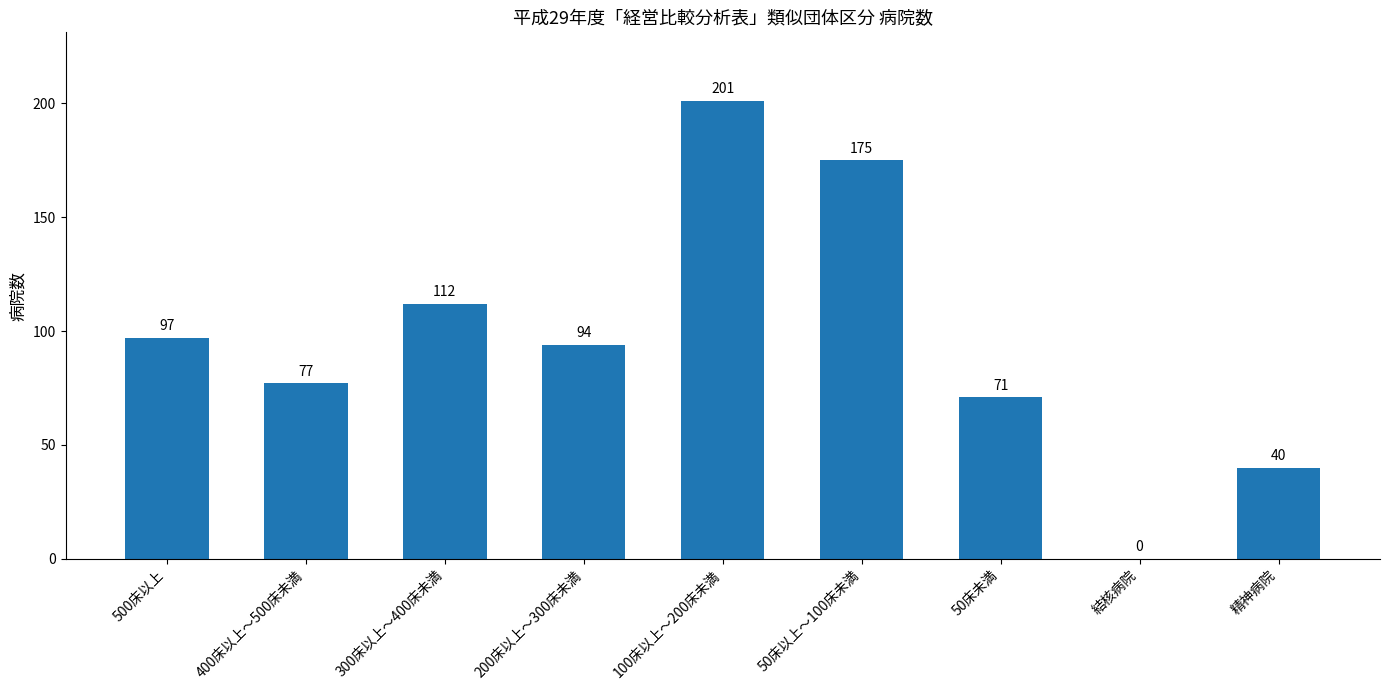

How many positive values are there?

8